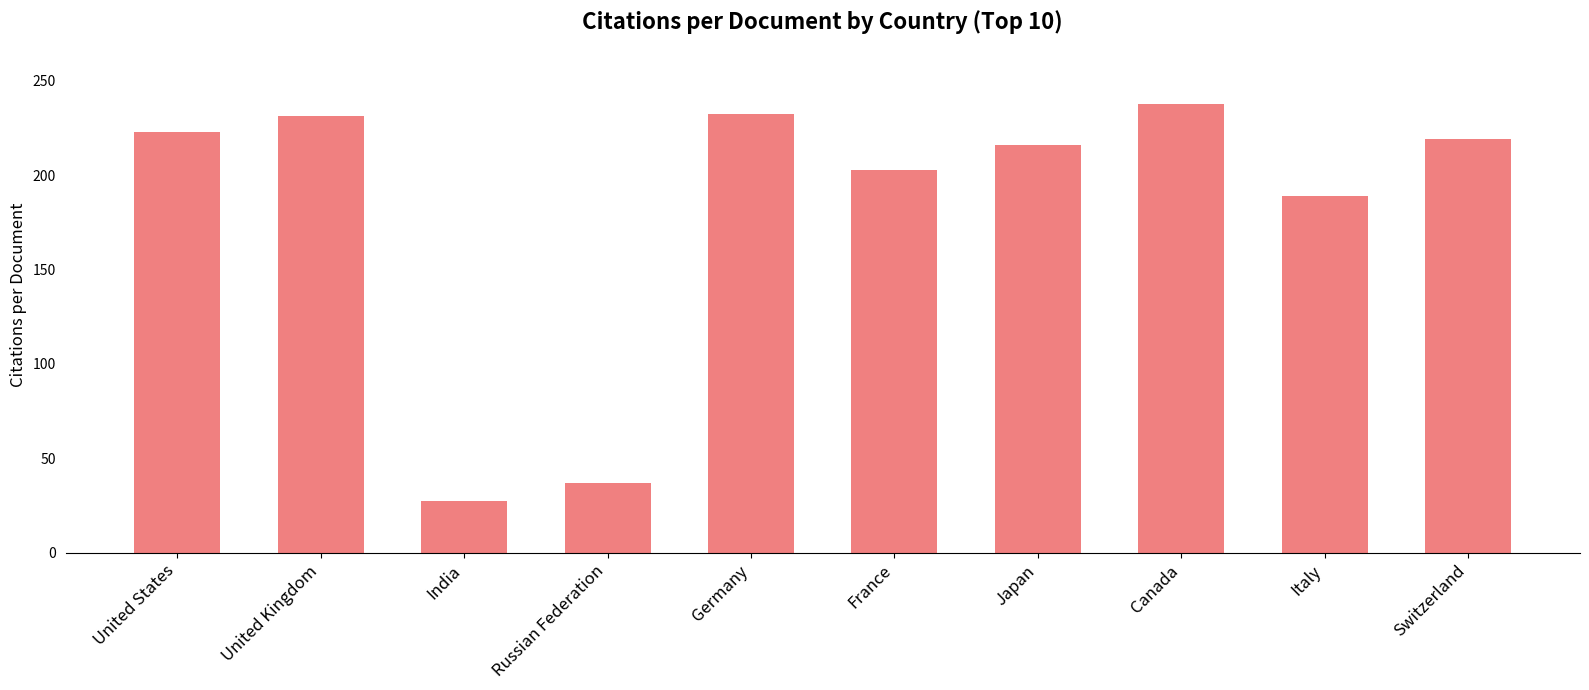

Which category has the lowest value across all series?

India